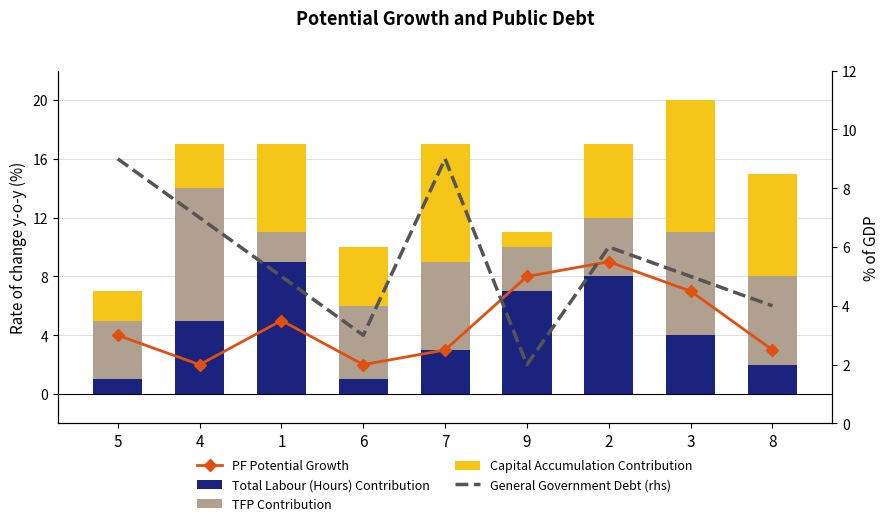

The Capital Accumulation Contribution series shows 1 at 6. True or false?

False